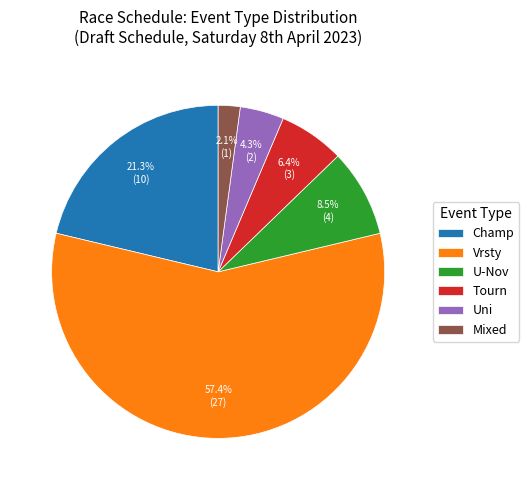

Rank the categories by value from highest to lowest.

Vrsty, Champ, U-Nov, Tourn, Uni, Mixed